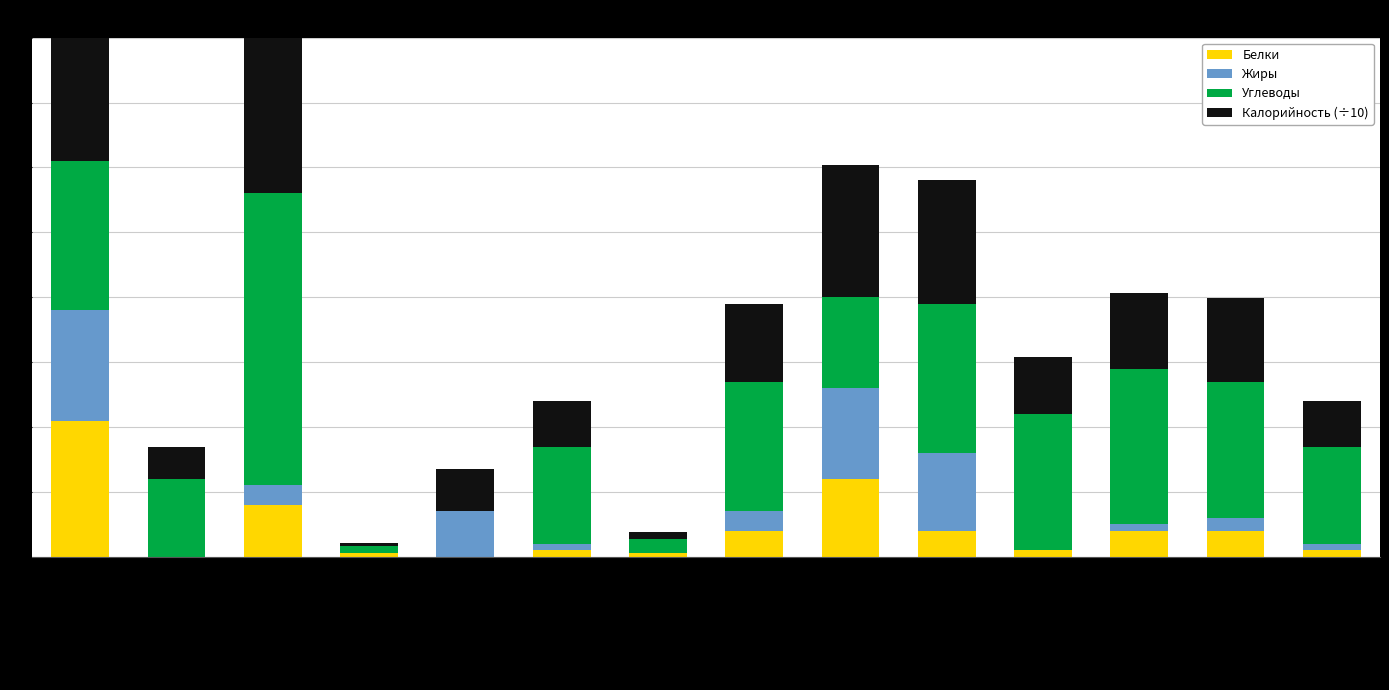

How many data points in Калорийность (÷10) are less than 11?

7